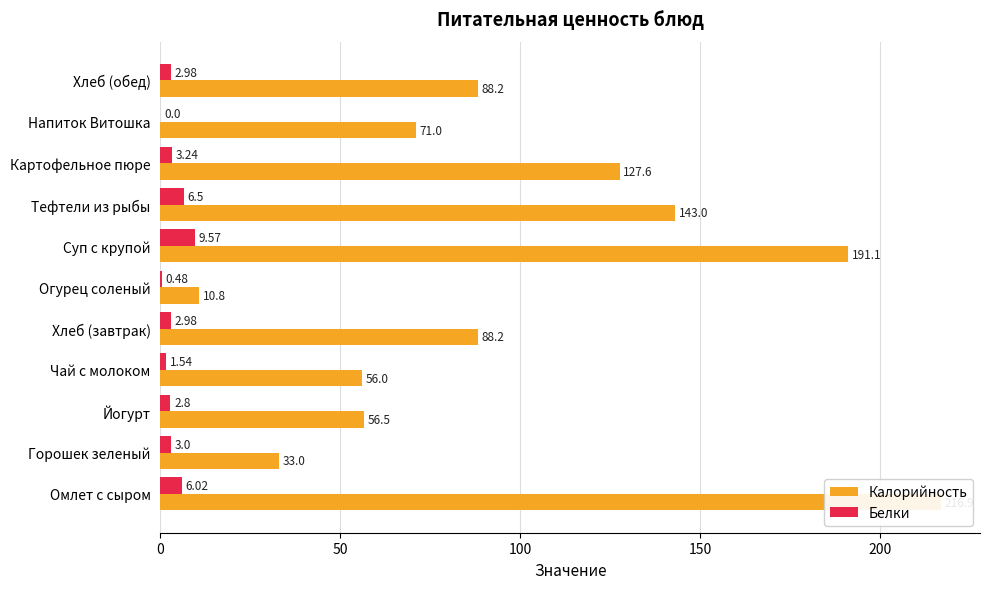

How many values in Белки are above zero?

10